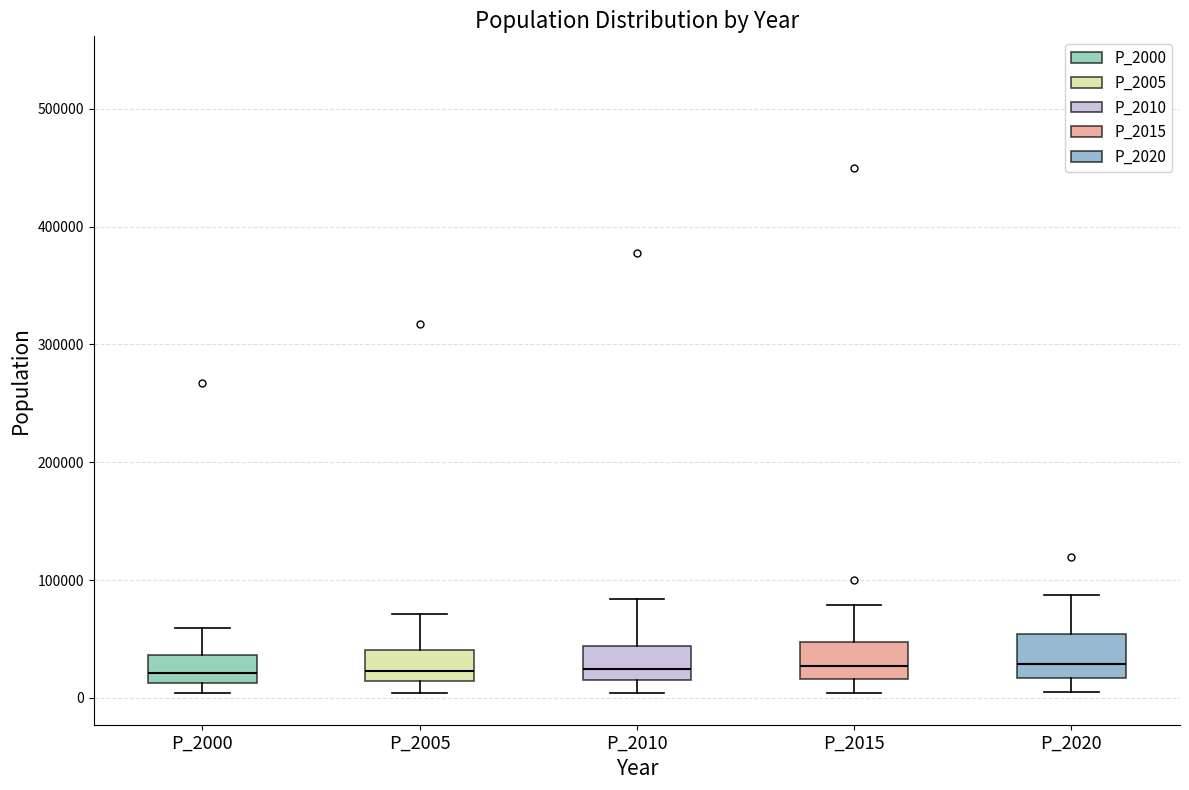

Reading left to right, read every box against the y-axis: the position of its median line, the range the box covers, and the ends of its whiskers. The values are not printed on the chart, so give them approximately, as read against the axis.

P_2000: median 20000, box 10000 to 40000, whiskers 0 to 60000
P_2005: median 20000, box 10000 to 40000, whiskers 0 to 70000
P_2010: median 20000 (just above the box's lower edge), box 20000 to 40000, whiskers 0 to 80000
P_2015: median 30000, box 20000 to 50000, whiskers 0 to 80000
P_2020: median 30000, box 20000 to 50000, whiskers 0 to 90000